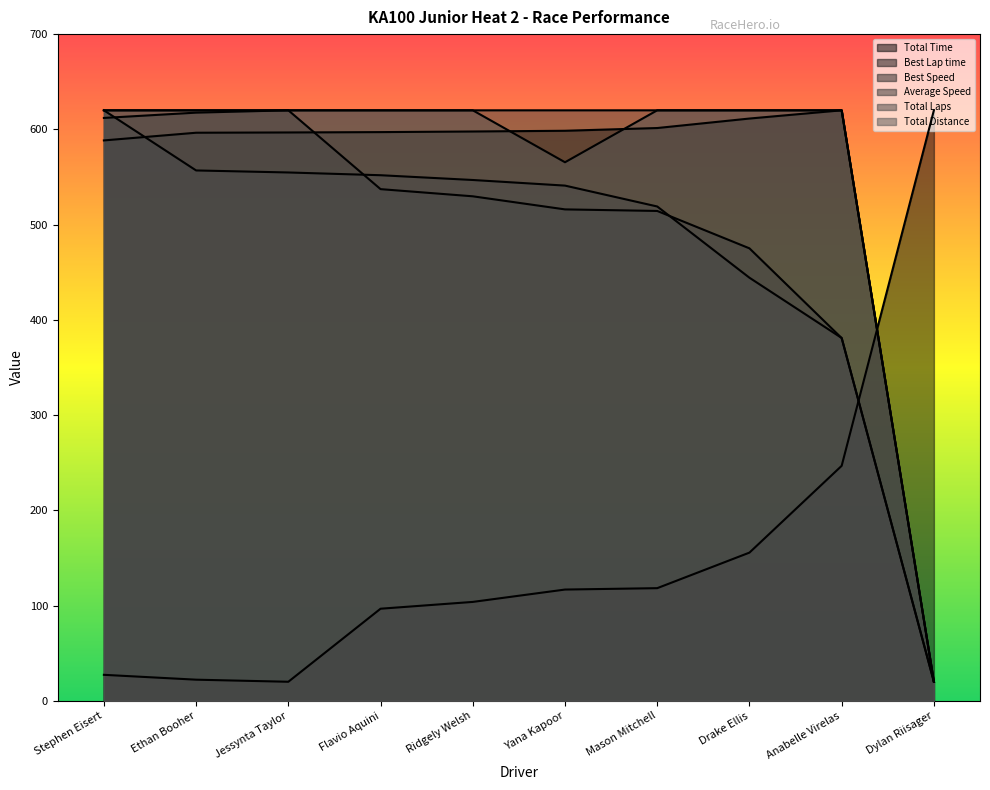

Reading left to right, transcribe all the data shown in this chart.

Total Time: 588.4	596.5	596.7	597.1	597.8	598.5	601.4	611.4	620.0	20.0
Best Lap time: 27.3	22.2	20.0	96.7	103.8	116.8	118.3	155.6	246.7	620.0
Best Speed: 612.0	617.5	620.0	537.2	529.7	516.0	514.3	475.1	380.9	20.0
Average Speed: 620.0	556.9	554.7	551.8	546.8	540.9	519.0	444.2	381.0	20.0
Total Laps: 620.0	620.0	620.0	620.0	620.0	620.0	620.0	620.0	620.0	20.0
Total Distance: 620.0	620.0	620.0	620.0	620.0	565.5	620.0	620.0	620.0	20.0